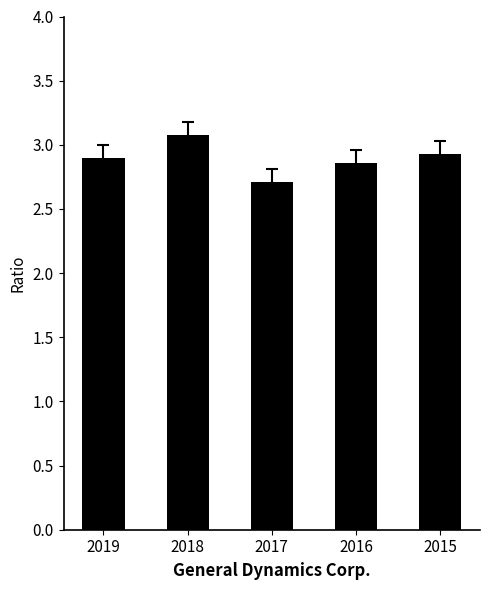

Which label corresponds to the smallest value in the chart?

2017